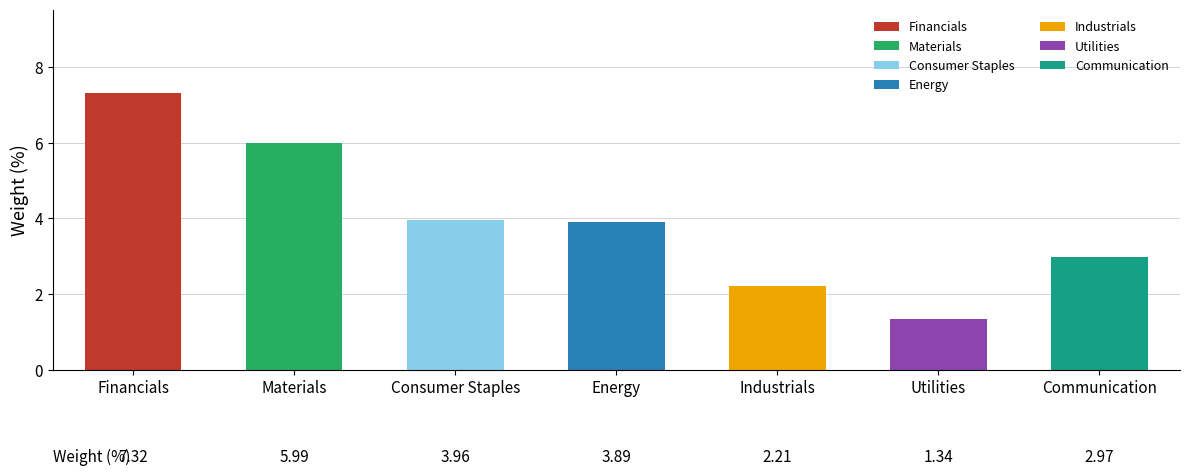

At which label does the data first exceed 3?

Financials